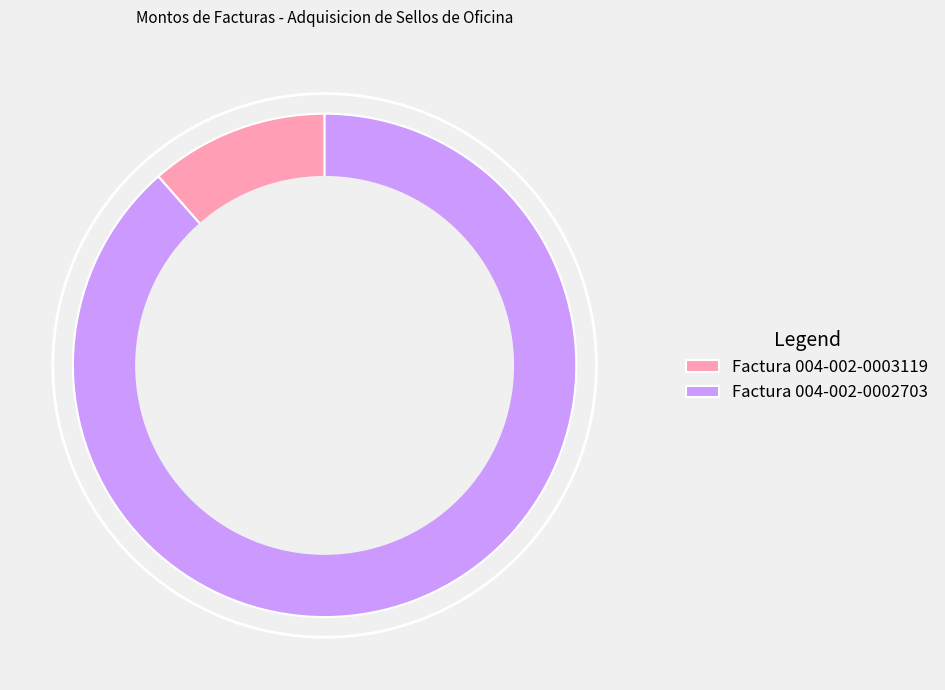

What is the majority slice?

Factura 004-002-0002703